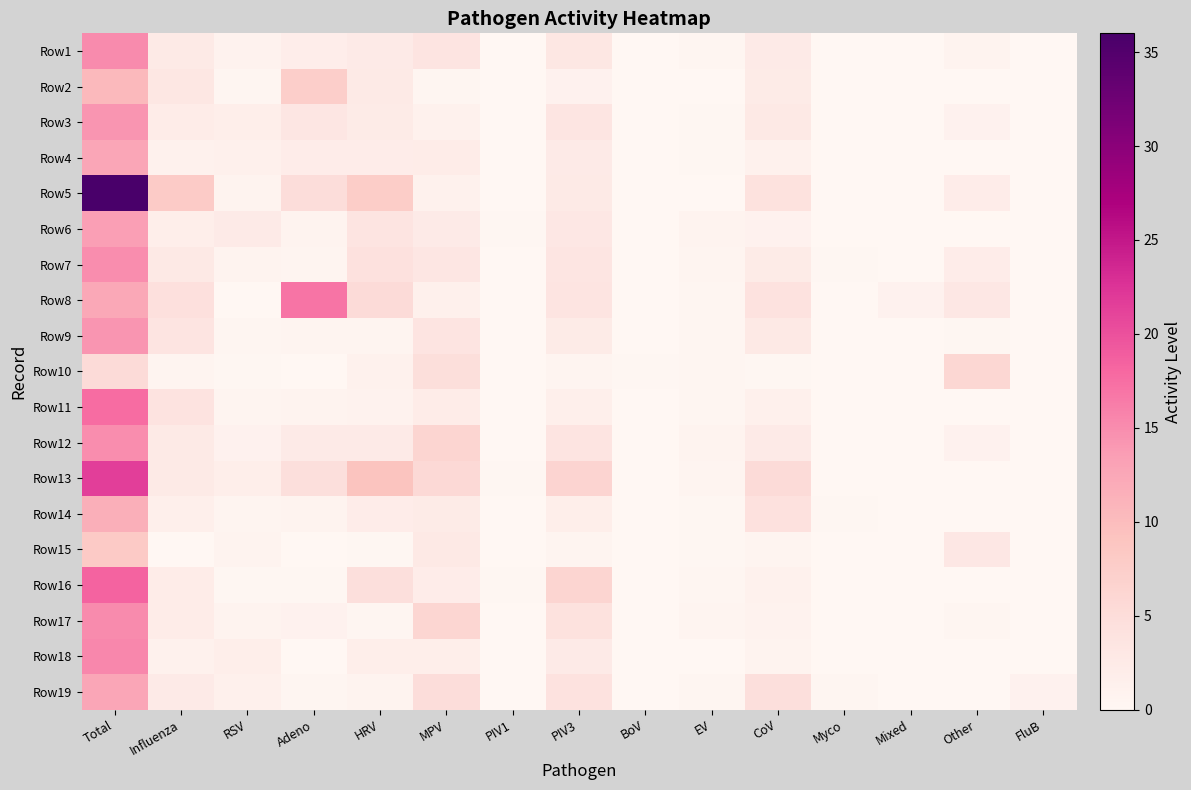

Reading left to right, what are all the values shown in this chart?

Row1: Total=15.1	Influenza=2.6	RSV=0.9	Adeno=1.9	HRV=2.5	MPV=3.6	PIV1=0.1	PIV3=3.1	BoV=0.0	EV=0.4	CoV=2.4	Myco=0.0	Mixed=0.0	Other=0.8	FluB=0.1
Row2: Total=10.3	Influenza=3.2	RSV=0.3	Adeno=7.3	HRV=2.7	MPV=0.3	PIV1=0.0	PIV3=1.0	BoV=0.0	EV=0.0	CoV=2.3	Myco=0.0	Mixed=0.0	Other=0.0	FluB=0.0
Row3: Total=14.3	Influenza=2.1	RSV=1.8	Adeno=3.2	HRV=2.2	MPV=1.2	PIV1=0.0	PIV3=3.5	BoV=0.0	EV=0.2	CoV=2.8	Myco=0.0	Mixed=0.0	Other=1.0	FluB=0.0
Row4: Total=12.6	Influenza=1.2	RSV=1.4	Adeno=2.0	HRV=2.0	MPV=2.2	PIV1=0.0	PIV3=2.4	BoV=0.0	EV=0.2	CoV=1.2	Myco=0.0	Mixed=0.0	Other=0.0	FluB=0.0
Row5: Total=36.0	Influenza=8.0	RSV=0.8	Adeno=5.0	HRV=7.6	MPV=1.2	PIV1=0.0	PIV3=2.6	BoV=0.0	EV=0.0	CoV=4.2	Myco=0.0	Mixed=0.0	Other=2.0	FluB=0.0
Row6: Total=13.4	Influenza=1.8	RSV=2.4	Adeno=0.8	HRV=3.6	MPV=2.4	PIV1=0.2	PIV3=3.0	BoV=0.0	EV=0.8	CoV=1.0	Myco=0.0	Mixed=0.0	Other=0.0	FluB=0.0
Row7: Total=15.0	Influenza=2.7	RSV=0.8	Adeno=0.5	HRV=4.2	MPV=3.2	PIV1=0.0	PIV3=3.5	BoV=0.0	EV=0.5	CoV=2.2	Myco=0.2	Mixed=0.0	Other=2.0	FluB=0.0
Row8: Total=12.4	Influenza=4.4	RSV=0.0	Adeno=17.0	HRV=5.3	MPV=1.3	PIV1=0.0	PIV3=3.7	BoV=0.0	EV=0.3	CoV=4.0	Myco=0.0	Mixed=1.0	Other=3.0	FluB=0.0
Row9: Total=14.3	Influenza=3.5	RSV=0.4	Adeno=0.5	HRV=0.7	MPV=3.8	PIV1=0.0	PIV3=2.3	BoV=0.0	EV=0.4	CoV=2.7	Myco=0.0	Mixed=0.0	Other=0.2	FluB=0.0
Row10: Total=5.3	Influenza=0.5	RSV=0.2	Adeno=0.0	HRV=1.2	MPV=4.7	PIV1=0.0	PIV3=0.7	BoV=0.2	EV=0.3	CoV=0.2	Myco=0.0	Mixed=0.0	Other=6.0	FluB=0.0
Row11: Total=17.6	Influenza=3.8	RSV=0.6	Adeno=0.7	HRV=0.9	MPV=2.1	PIV1=0.0	PIV3=1.6	BoV=0.0	EV=0.3	CoV=1.3	Myco=0.0	Mixed=0.0	Other=0.0	FluB=0.0
Row12: Total=14.9	Influenza=2.7	RSV=1.0	Adeno=2.4	HRV=2.4	MPV=6.3	PIV1=0.1	PIV3=3.6	BoV=0.0	EV=0.7	CoV=2.4	Myco=0.0	Mixed=0.0	Other=1.0	FluB=0.0
Row13: Total=21.6	Influenza=2.6	RSV=1.7	Adeno=4.5	HRV=9.0	MPV=5.6	PIV1=0.2	PIV3=6.4	BoV=0.0	EV=0.7	CoV=5.3	Myco=0.0	Mixed=0.0	Other=0.0	FluB=0.0
Row14: Total=11.7	Influenza=1.7	RSV=0.5	Adeno=0.8	HRV=2.0	MPV=2.2	PIV1=0.0	PIV3=1.8	BoV=0.0	EV=0.2	CoV=4.2	Myco=0.2	Mixed=0.0	Other=0.0	FluB=0.0
Row15: Total=8.1	Influenza=0.1	RSV=0.8	Adeno=0.0	HRV=0.2	MPV=2.8	PIV1=0.0	PIV3=0.5	BoV=0.0	EV=0.2	CoV=0.5	Myco=0.0	Mixed=0.0	Other=3.0	FluB=0.0
Row16: Total=18.4	Influenza=2.1	RSV=0.2	Adeno=0.2	HRV=4.6	MPV=2.0	PIV1=0.2	PIV3=6.2	BoV=0.0	EV=0.4	CoV=1.2	Myco=0.0	Mixed=0.0	Other=0.0	FluB=0.0
Row17: Total=15.1	Influenza=2.1	RSV=0.8	Adeno=1.1	HRV=0.3	MPV=6.1	PIV1=0.0	PIV3=4.2	BoV=0.0	EV=0.7	CoV=0.9	Myco=0.0	Mixed=0.0	Other=0.3	FluB=0.0
Row18: Total=15.4	Influenza=1.2	RSV=1.8	Adeno=0.0	HRV=1.8	MPV=1.8	PIV1=0.0	PIV3=2.4	BoV=0.0	EV=0.0	CoV=0.8	Myco=0.0	Mixed=0.0	Other=0.0	FluB=0.0
Row19: Total=12.6	Influenza=2.5	RSV=1.3	Adeno=0.3	HRV=0.7	MPV=5.0	PIV1=0.1	PIV3=4.0	BoV=0.0	EV=0.3	CoV=4.6	Myco=0.3	Mixed=0.0	Other=0.0	FluB=1.0